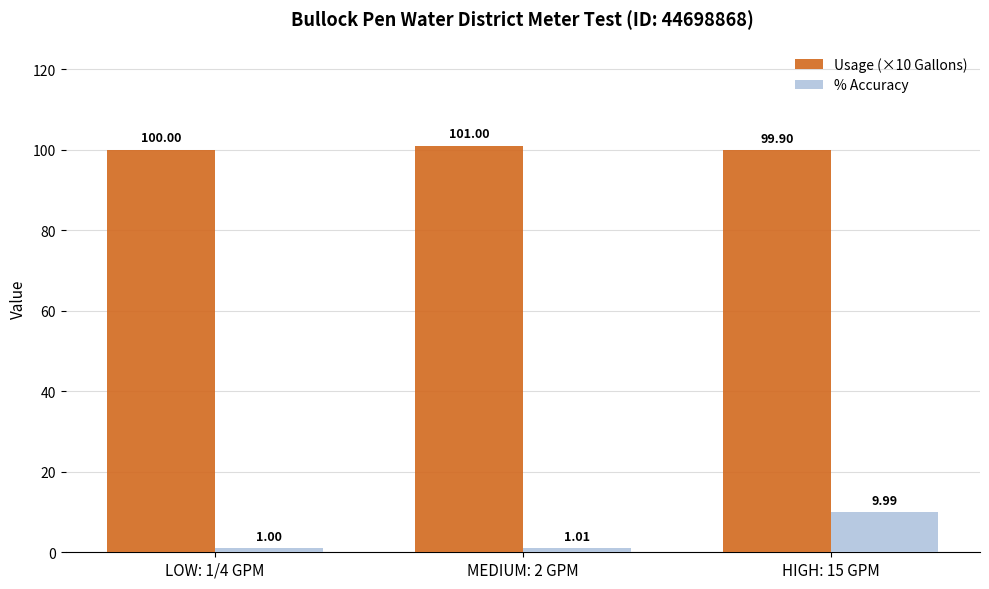

The value of % Accuracy at LOW: 1/4 GPM is 1.0. True or false?

True